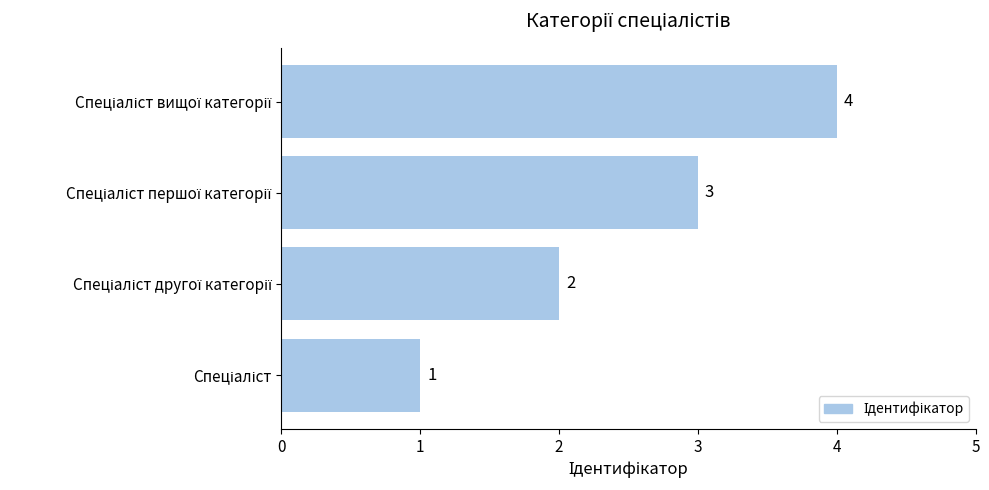

Count the number of data series in this chart.

1